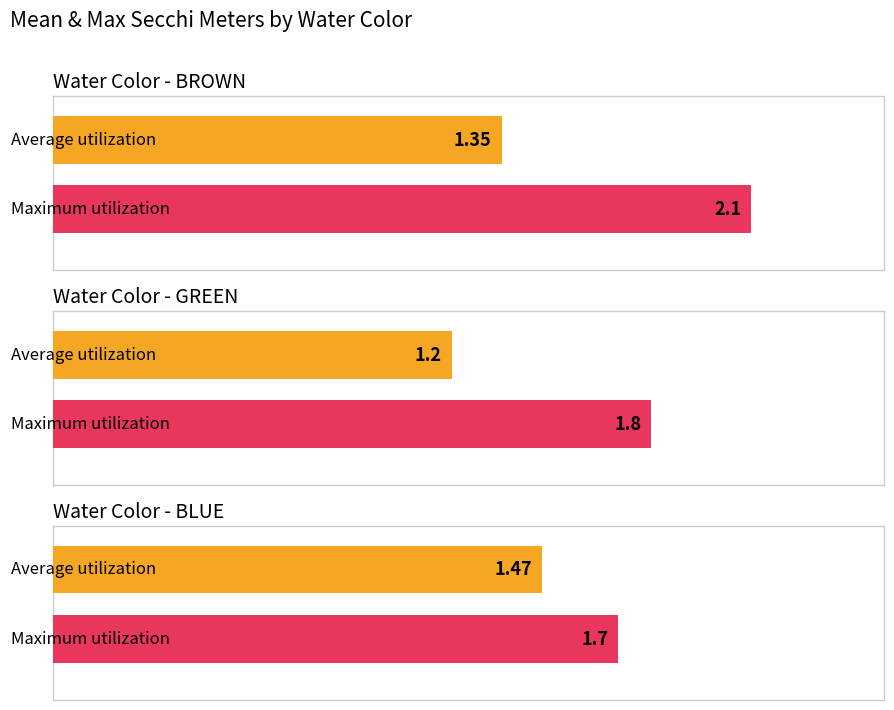

At BLUE, list the series in order from largest to smallest.

Maximum utilization, Average utilization